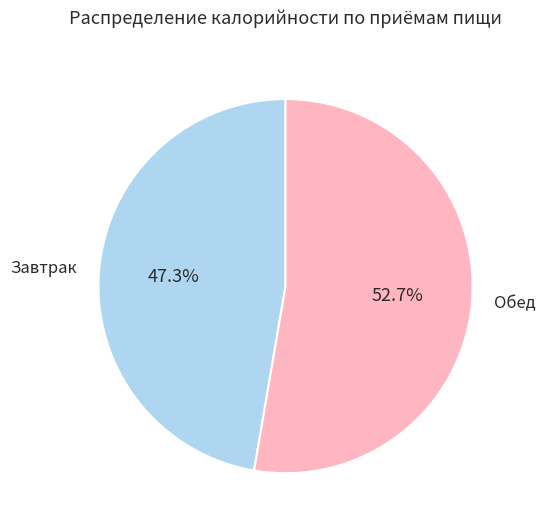

How much of the chart is everything except Завтрак?

52.7%